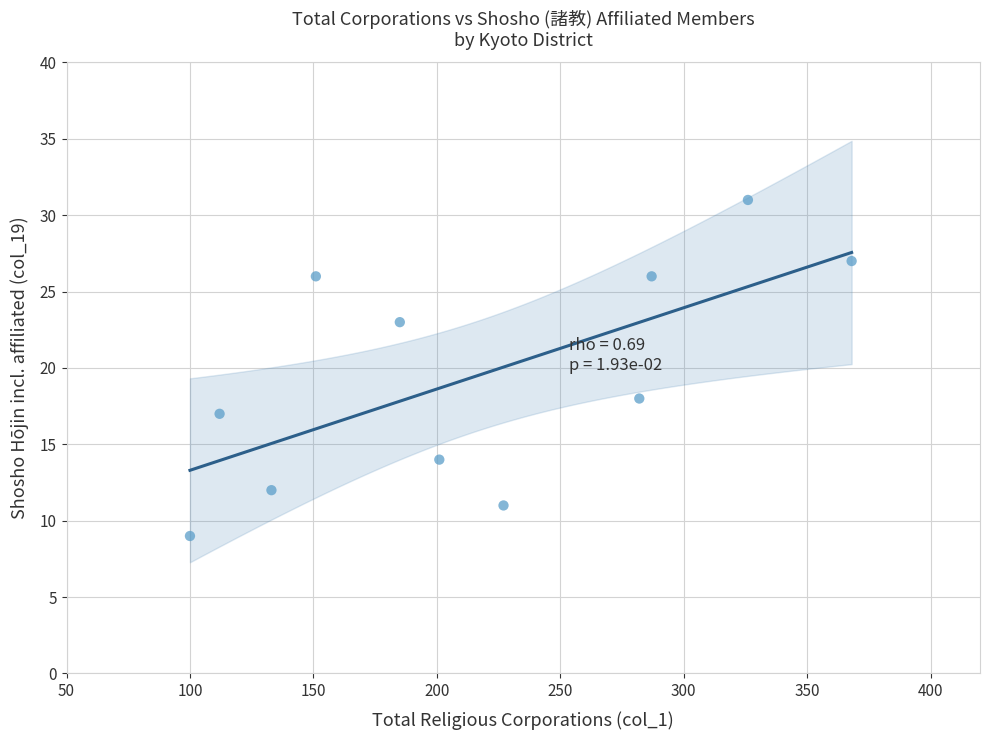

What is the average X value?

216